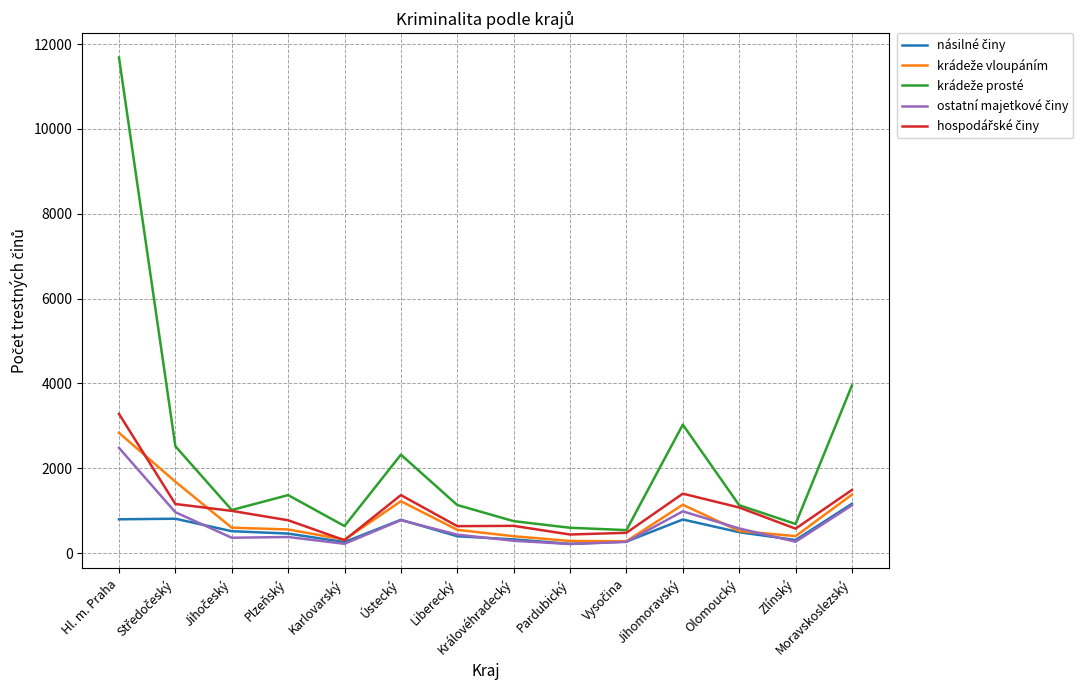

At which category is the sum across all series the highest?

Hl. m. Praha